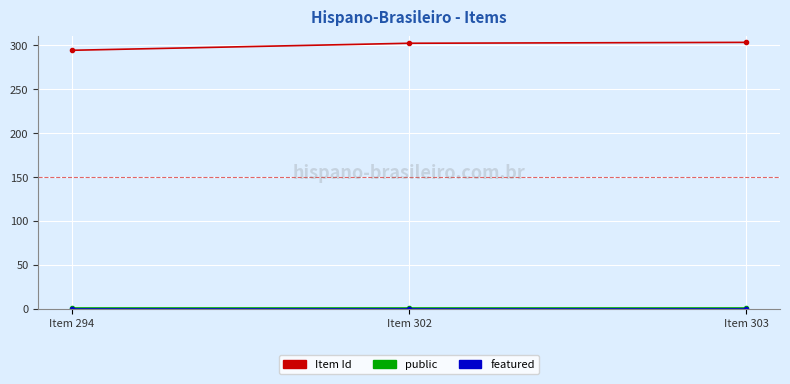

What is the greatest value displayed?

303